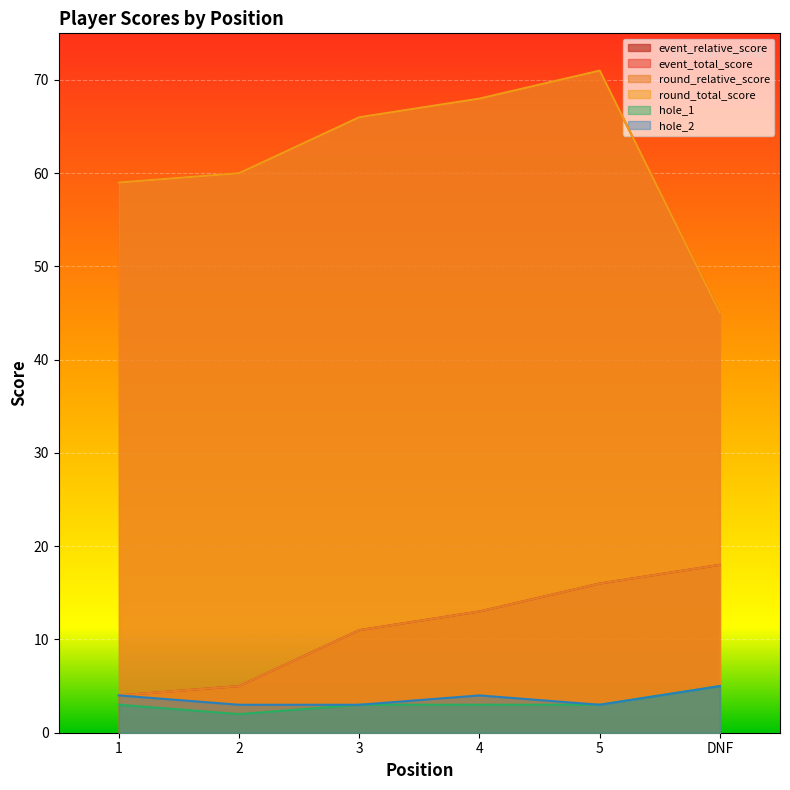

The value of hole_1 at 5 is 1. True or false?

False